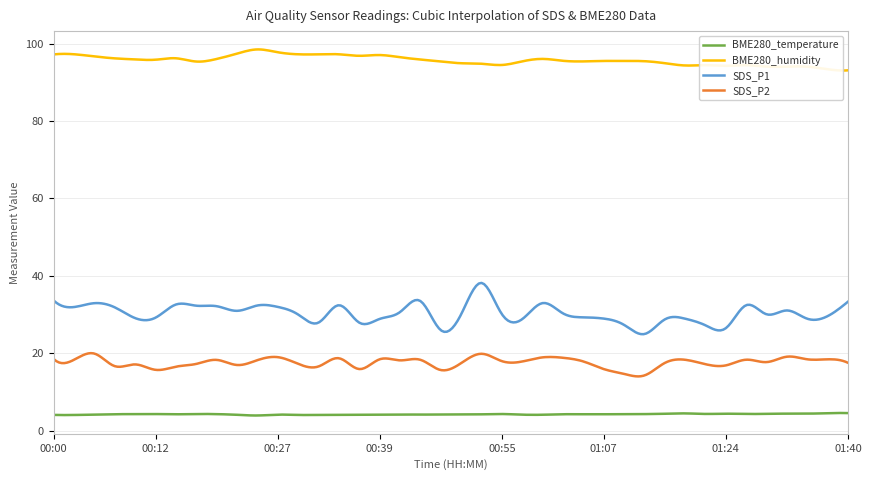

Reading left to right, transcribe all the data shown in this chart.

BME280_temperature: 00:00=4.0	00:02=4.0	00:05=4.1	00:07=4.2	00:10=4.3	00:12=4.3	00:14=4.2	00:17=4.3	00:19=4.2	00:22=4.1	00:24=3.9	00:27=4.1	00:29=4.0	00:32=4.0	00:34=4.1	00:36=4.1	00:39=4.1	00:41=4.2	00:45=4.1	00:47=4.2	00:50=4.2	00:53=4.2	00:55=4.3	00:58=4.1	01:00=4.1	01:02=4.2	01:05=4.2	01:07=4.2	01:10=4.2	01:13=4.3	01:16=4.3	01:19=4.4	01:21=4.3	01:24=4.4	01:27=4.3	01:30=4.3	01:32=4.4	01:35=4.4	01:37=4.5	01:40=4.5
BME280_humidity: 00:00=97.2	00:02=97.3	00:05=96.7	00:07=96.2	00:10=95.9	00:12=95.9	00:14=96.2	00:17=95.4	00:19=96.0	00:22=97.4	00:24=98.5	00:27=97.8	00:29=97.3	00:32=97.3	00:34=97.3	00:36=96.9	00:39=97.1	00:41=96.5	00:45=95.9	00:47=95.4	00:50=95.0	00:53=94.8	00:55=94.5	00:58=95.4	01:00=96.1	01:02=95.6	01:05=95.4	01:07=95.5	01:10=95.5	01:13=95.5	01:16=95.0	01:19=94.4	01:21=94.5	01:24=94.3	01:27=94.4	01:30=94.1	01:32=94.1	01:35=94.1	01:37=93.4	01:40=93.1
SDS_P1: 00:00=33.6	00:02=31.9	00:05=32.9	00:07=31.9	00:10=29.1	00:12=29.2	00:14=32.6	00:17=32.3	00:19=32.1	00:22=30.9	00:24=32.3	00:27=32.0	00:29=30.0	00:32=27.9	00:34=32.4	00:36=27.9	00:39=28.9	00:41=30.6	00:45=33.5	00:47=26.0	00:50=30.0	00:53=38.2	00:55=30.1	00:58=28.8	01:00=33.0	01:02=30.3	01:05=29.3	01:07=28.9	01:10=27.3	01:13=24.9	01:16=28.7	01:19=28.9	01:21=27.2	01:24=26.5	01:27=32.4	01:30=30.1	01:32=31.1	01:35=28.9	01:37=29.6	01:40=33.4
SDS_P2: 00:00=18.5	00:02=18.3	00:05=19.9	00:07=16.6	00:10=17.1	00:12=15.7	00:14=16.5	00:17=17.2	00:19=18.3	00:22=16.9	00:24=18.2	00:27=19.0	00:29=17.2	00:32=16.6	00:34=18.7	00:36=15.9	00:39=18.4	00:41=18.1	00:45=18.3	00:47=15.7	00:50=17.4	00:53=19.9	00:55=17.9	00:58=17.9	01:00=18.9	01:02=18.8	01:05=17.9	01:07=15.9	01:10=14.7	01:13=14.2	01:16=17.5	01:19=18.3	01:21=17.1	01:24=16.9	01:27=18.3	01:30=17.7	01:32=19.1	01:35=18.4	01:37=18.4	01:40=17.5